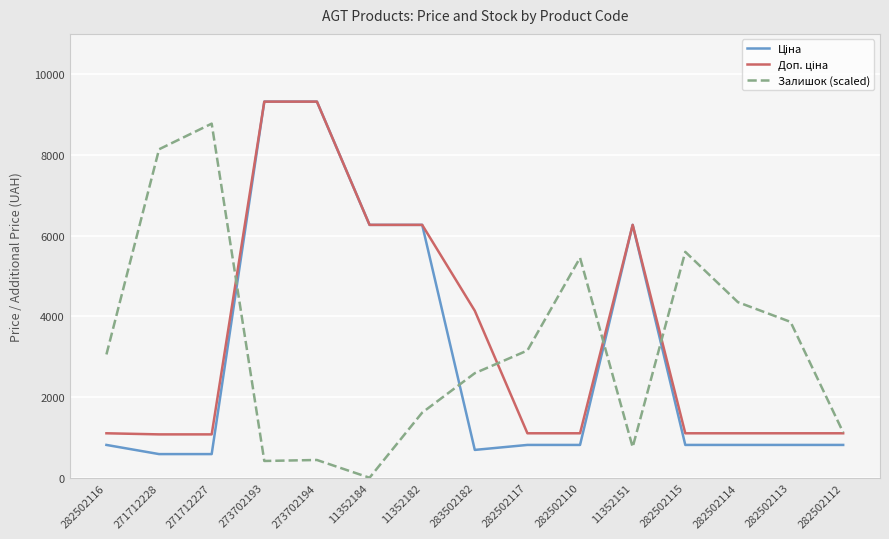

Count the number of categories in the chart.

15